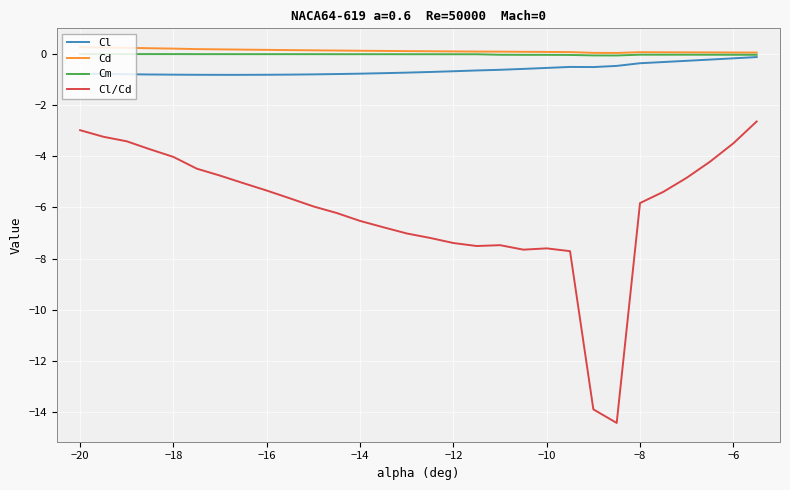

True or false: Cm and Cl/Cd cross at least once.

False